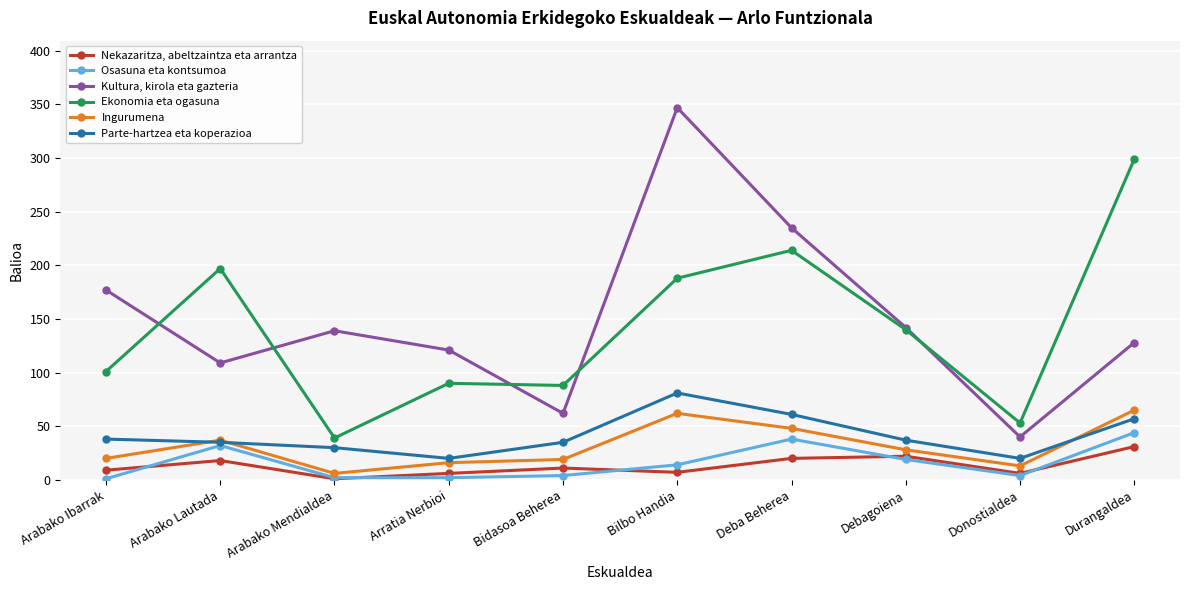

True or false: Ingurumena and Kultura, kirola eta gazteria cross at least once.

False